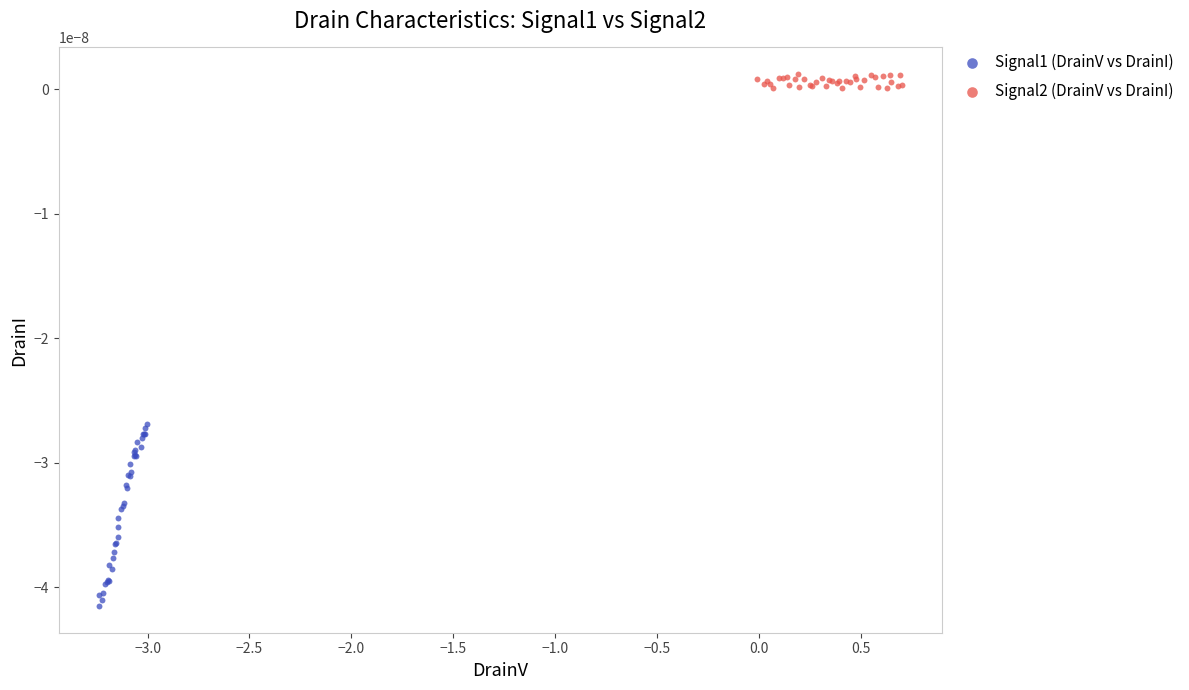

Which series reaches the maximum Y coordinate?

Signal2 (DrainV vs DrainI)